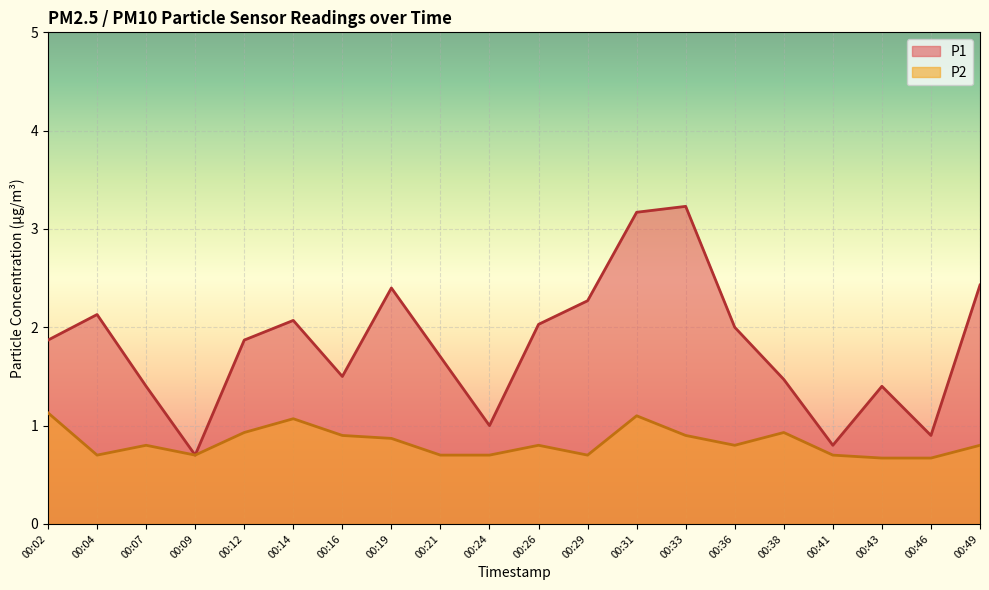

What are all the series names shown in the legend?

P1, P2